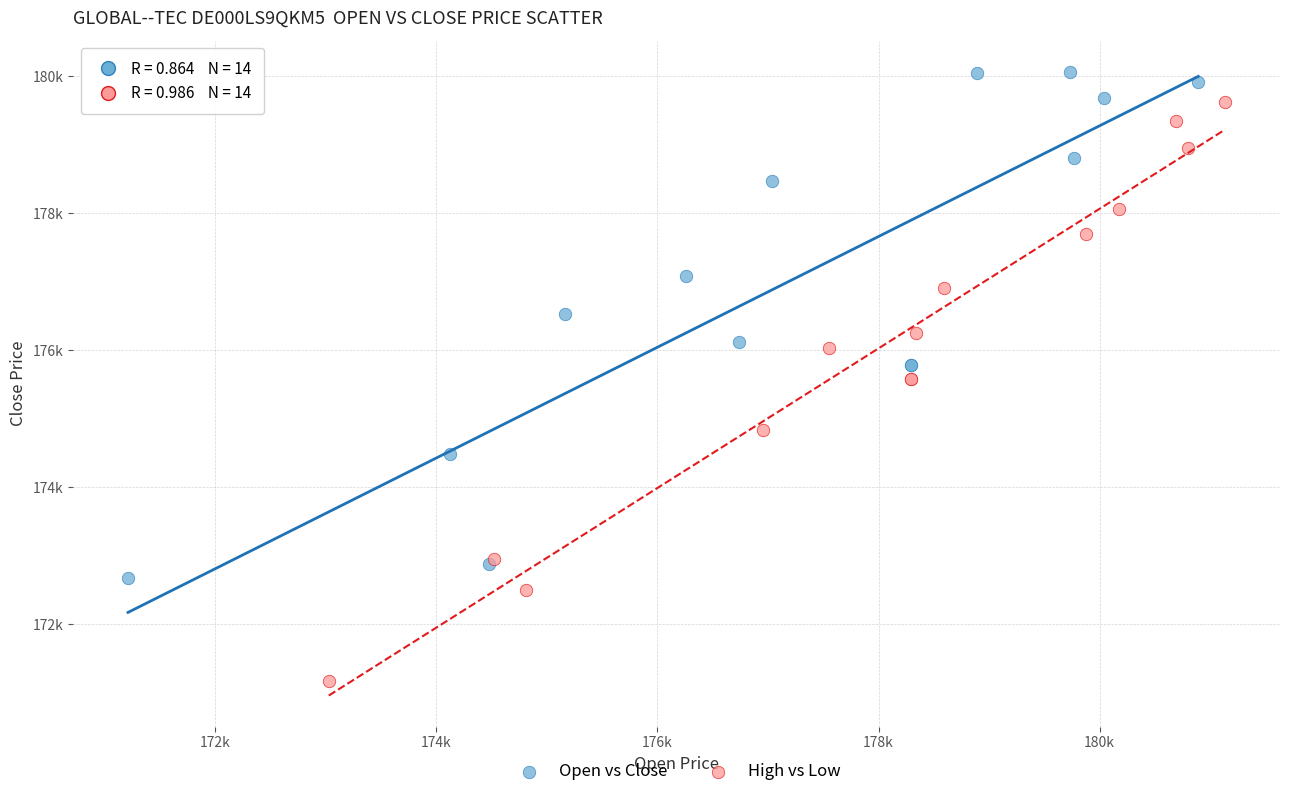

Which series reaches the maximum Y coordinate?

Open vs Close